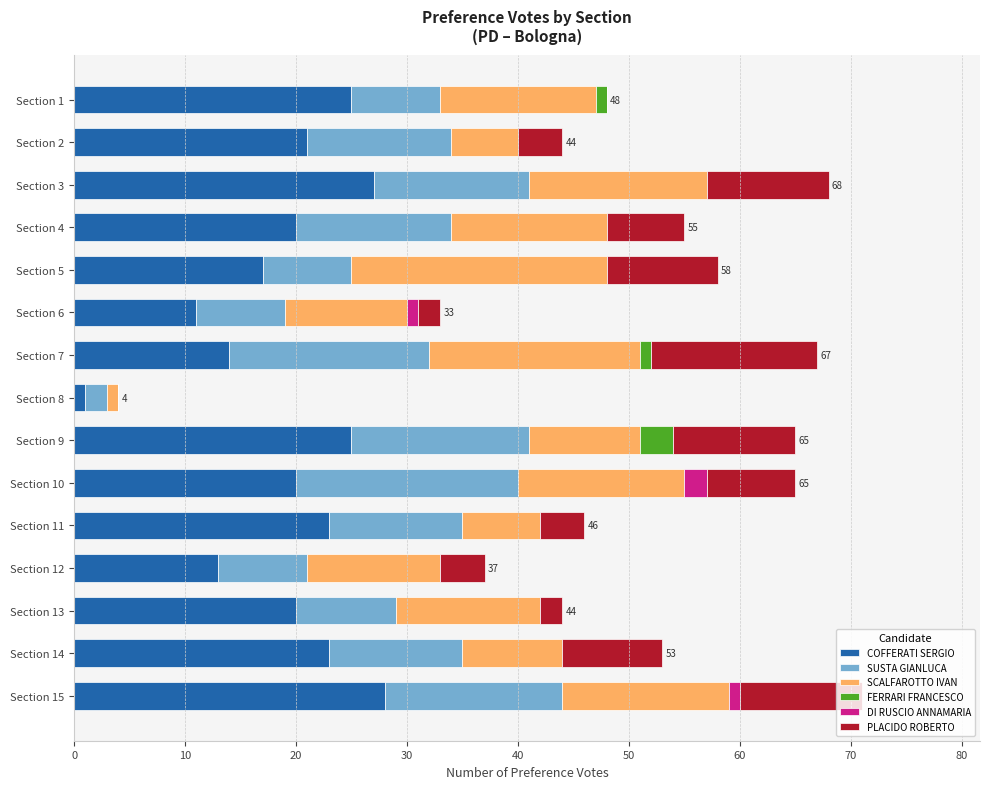

Is it true that COFFERATI SERGIO equals 27 at Section 3?

True